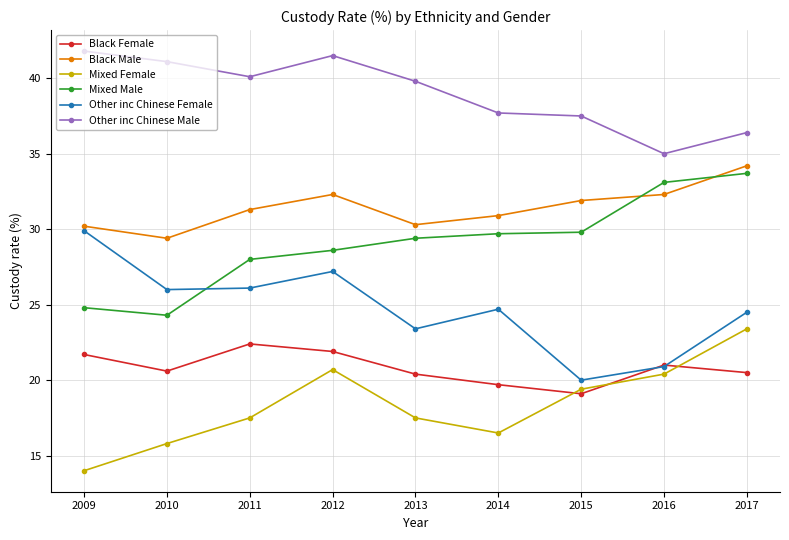

True or false: Other inc Chinese Male and Mixed Female intersect in this chart.

False